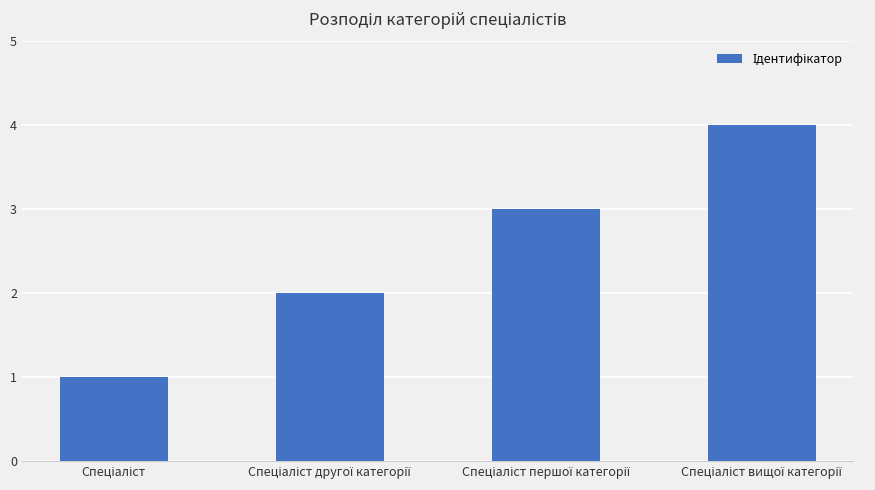

What is the sum of all values?

10